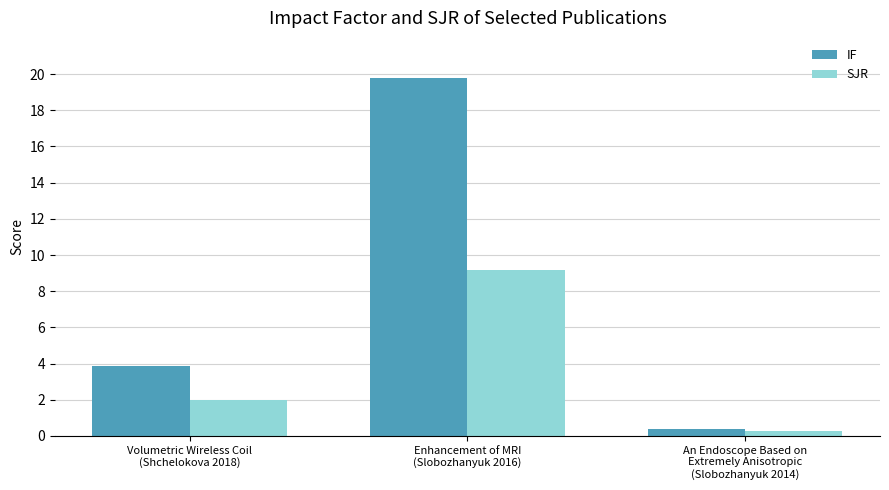

What is the sum of all SJR values?

11.5